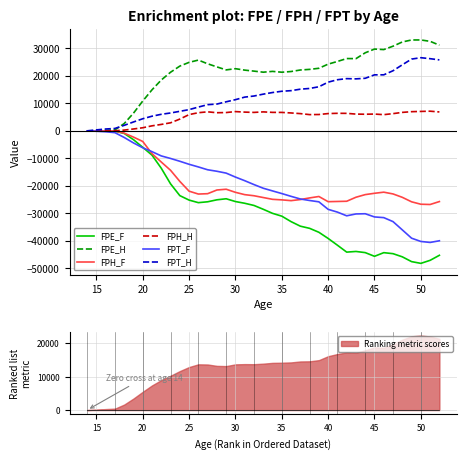

What is the maximum value for FPH_H?

7156